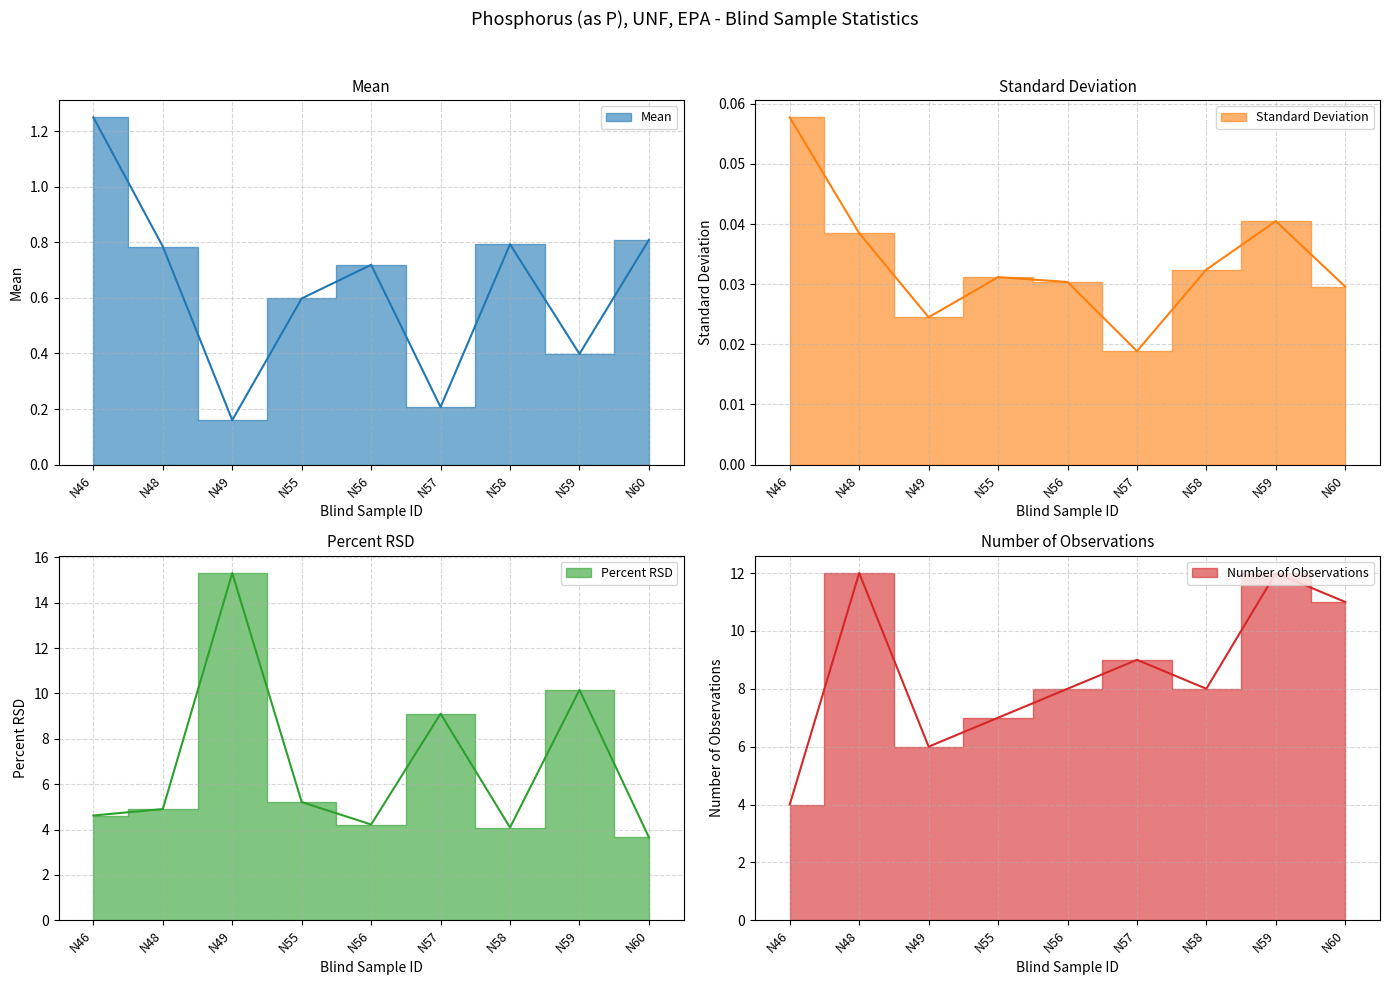

What is the sum of all Percent RSD values?

61.3